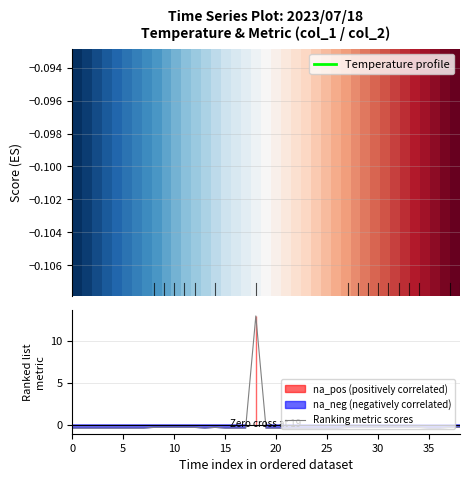

What is the highest value of the Ranking metric scores series?

13.0